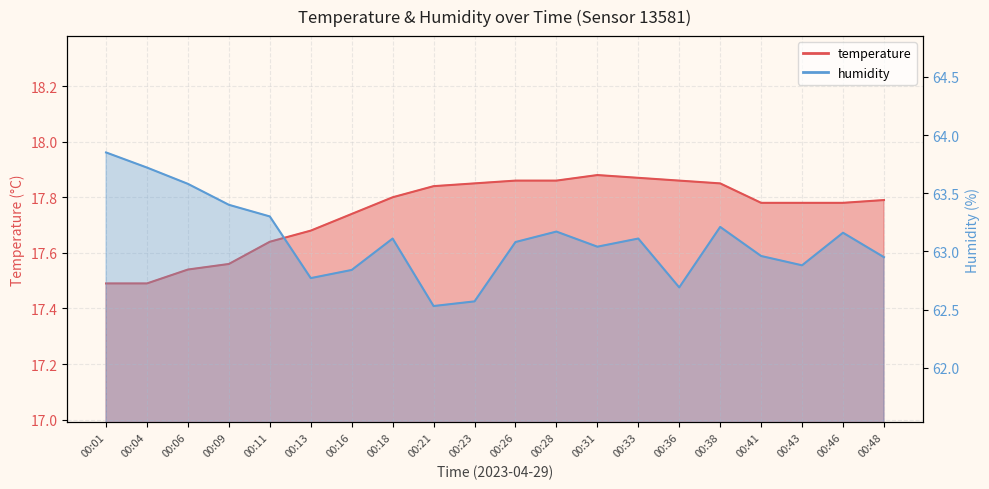

Which series changed the most between 00:36 and 00:46?

humidity